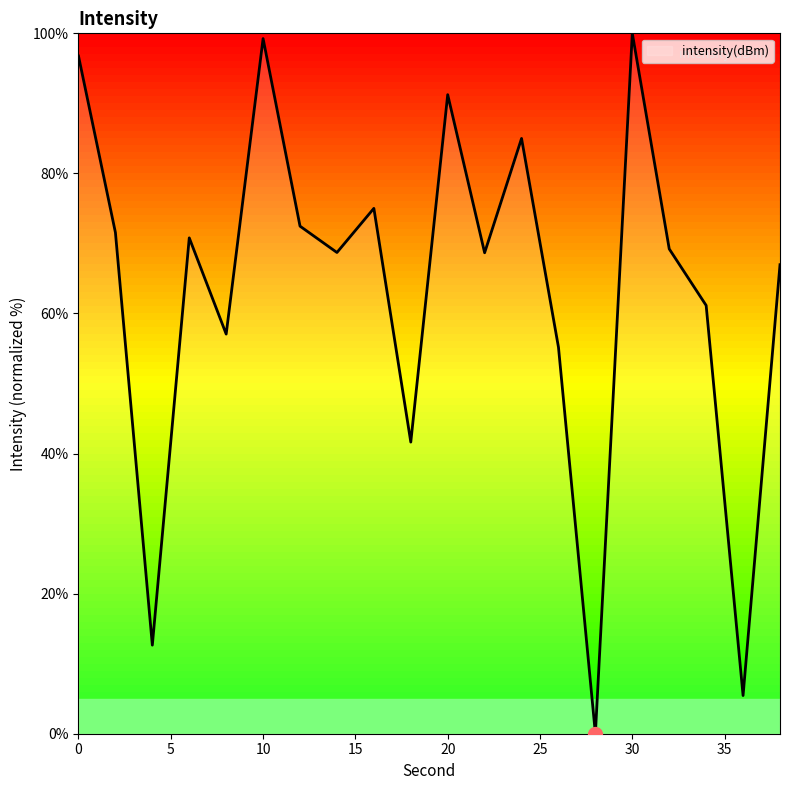

Reading left to right, what are all the values shown in this chart?

96.8	71.6	12.6	70.8	57.1	99.3	72.5	68.7	75.0	41.6	91.2	68.7	85.0	55.2	0.0	100.0	69.2	61.1	5.5	67.0